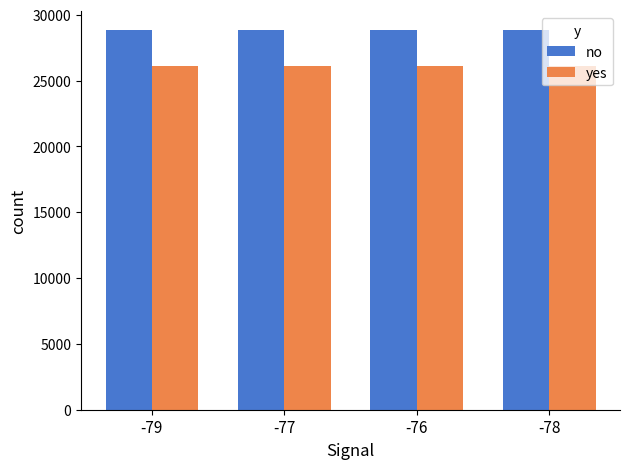

What is the minimum value for no?

28808.4